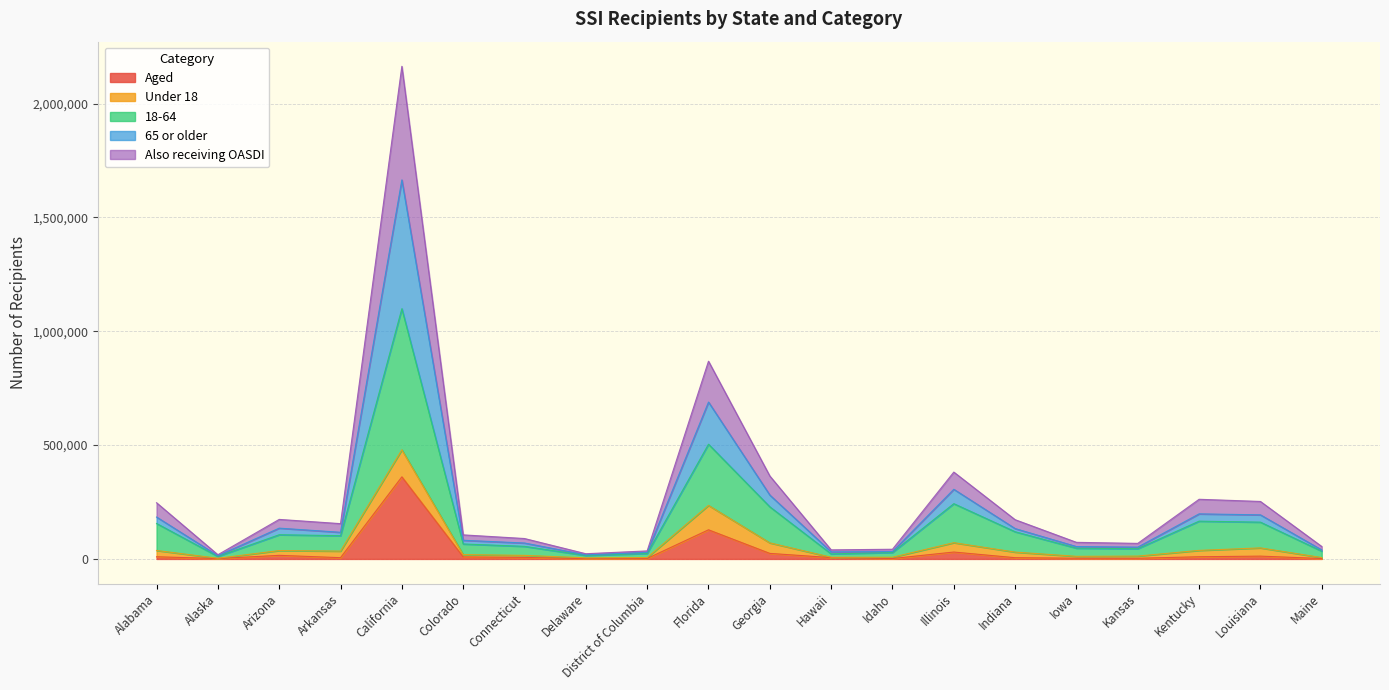

What is the highest value of the Aged series?

360514